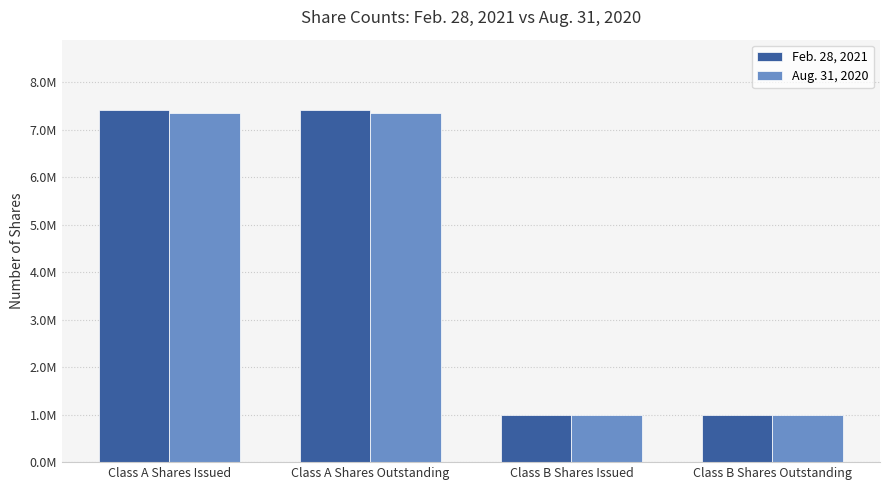

What are all the series names shown in the legend?

Feb. 28, 2021, Aug. 31, 2020